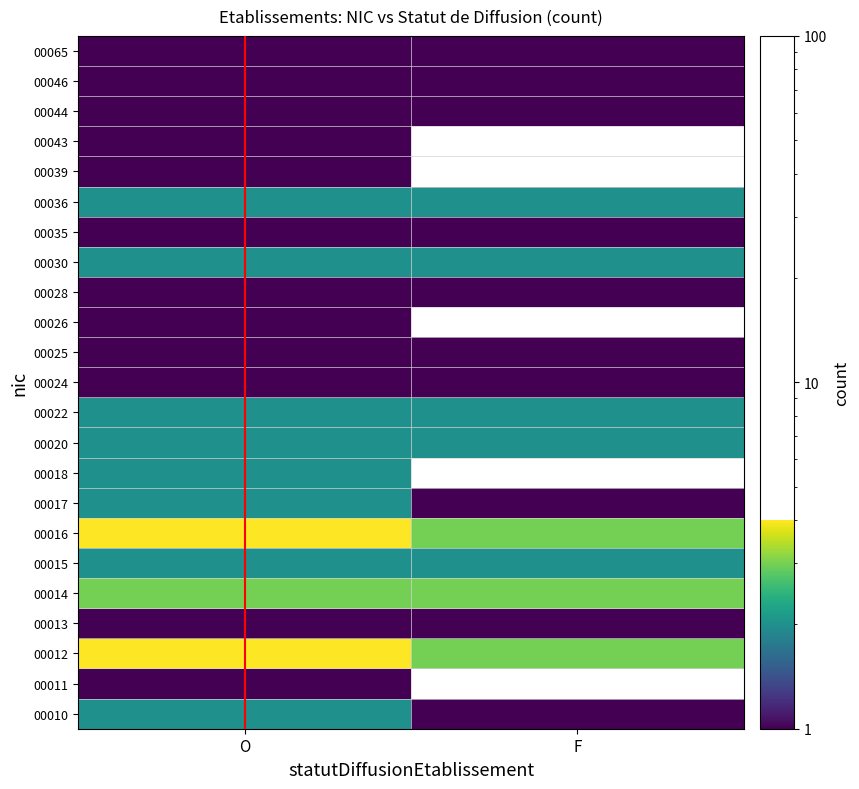

At how many categories does at least one series exceed 1?

2